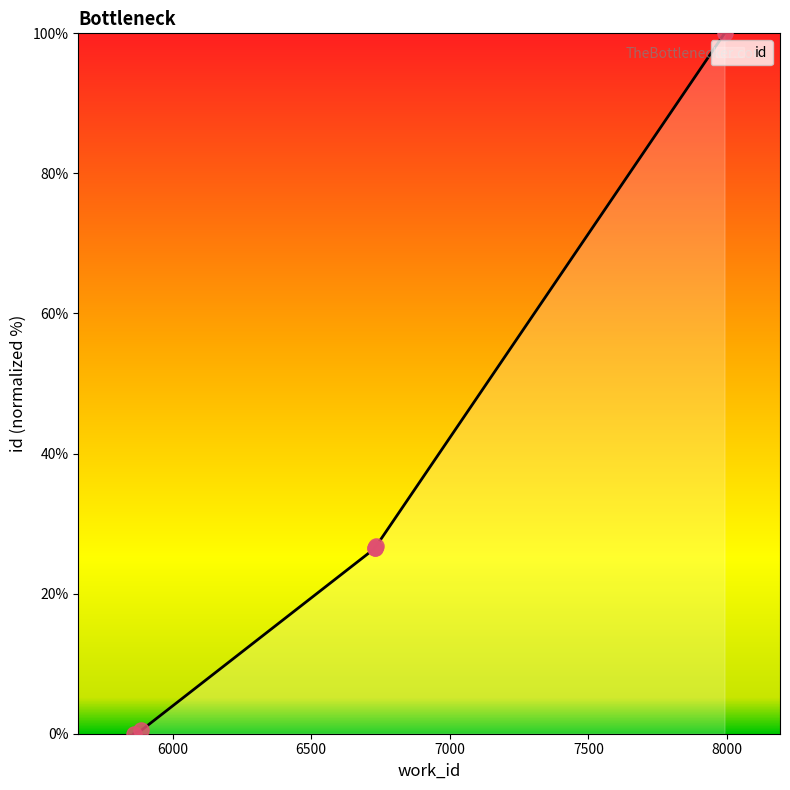

What is the change in value from 5860 to 6729?

+26.6